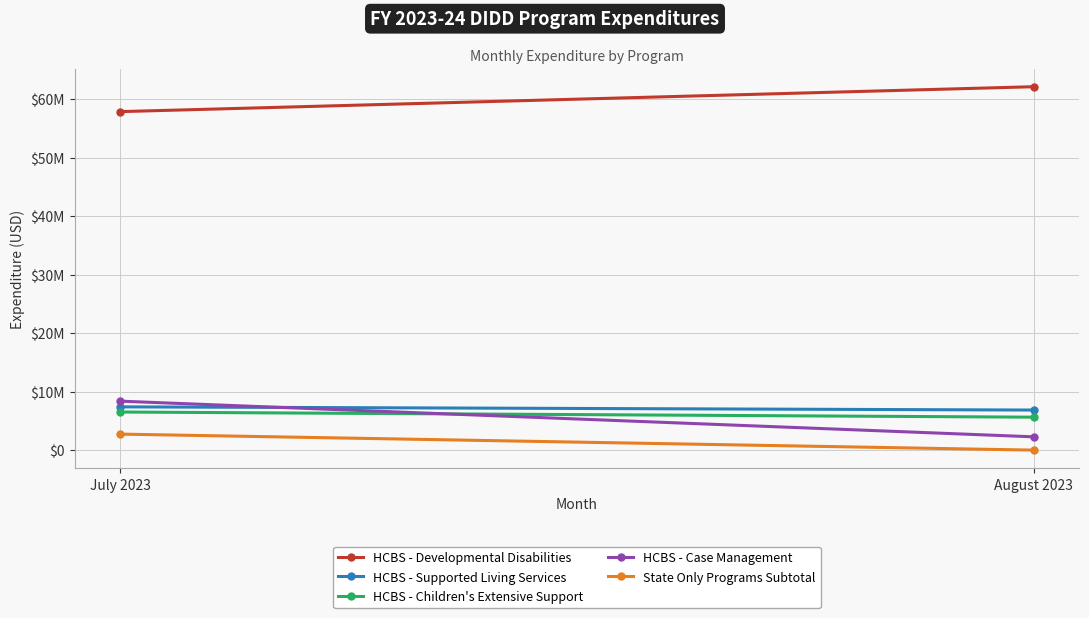

How many distinct data groups are displayed?

5